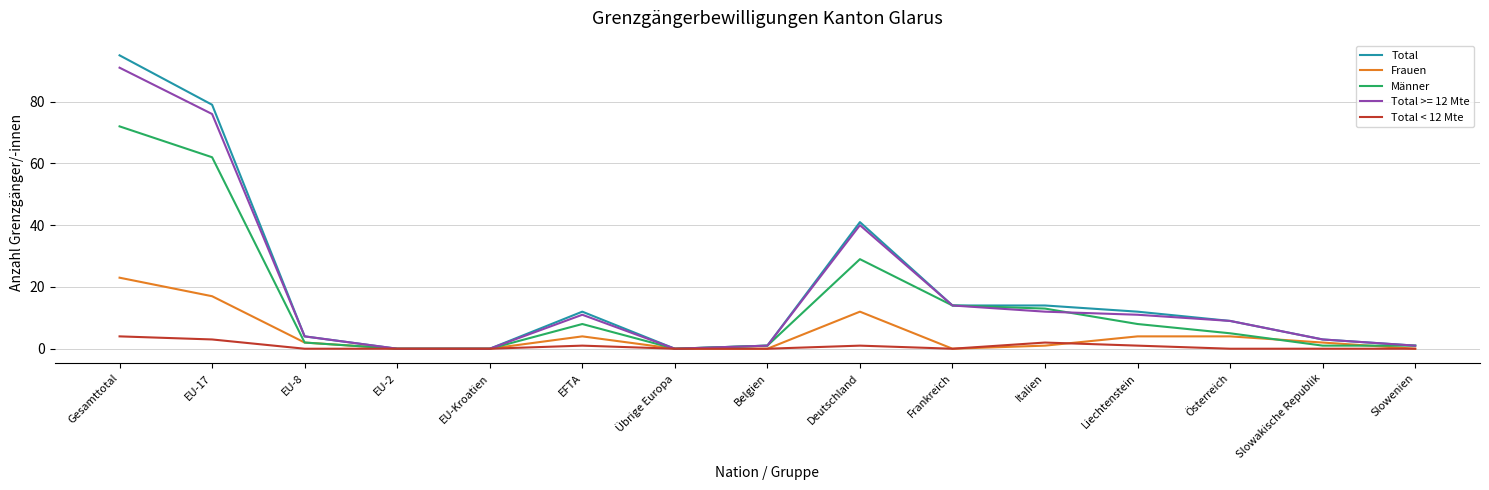

At how many categories does at least one series exceed 49?

2